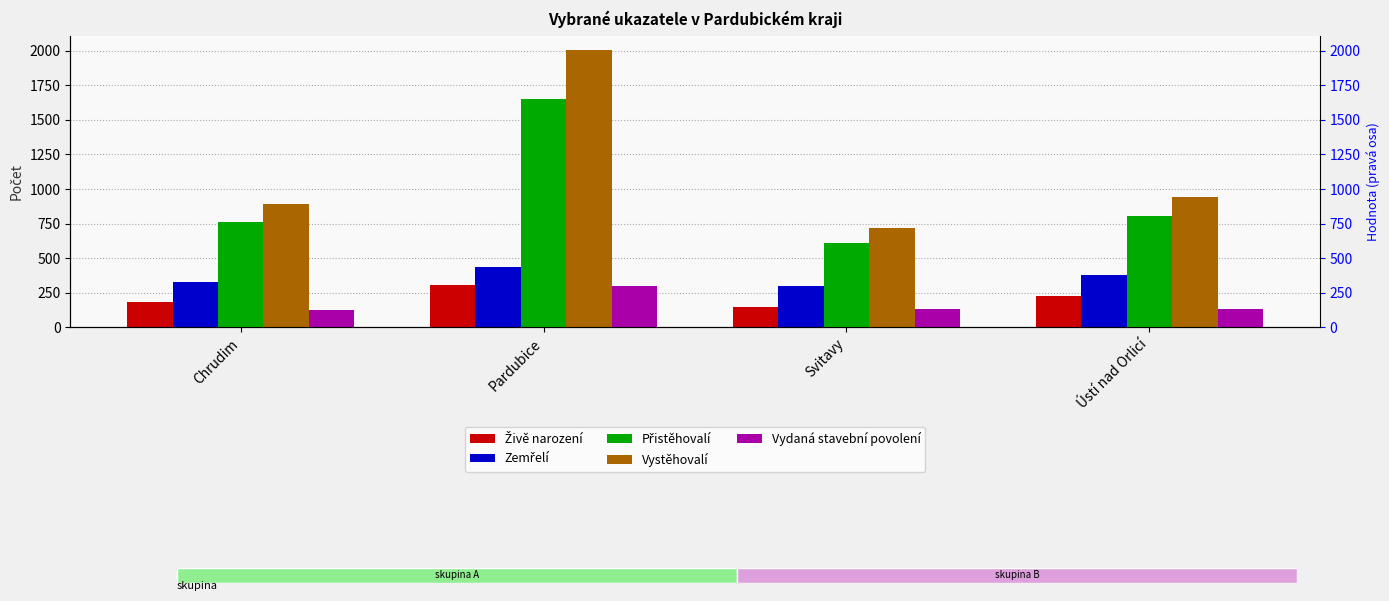

The Vystěhovalí series shows 915 at Pardubice. True or false?

False